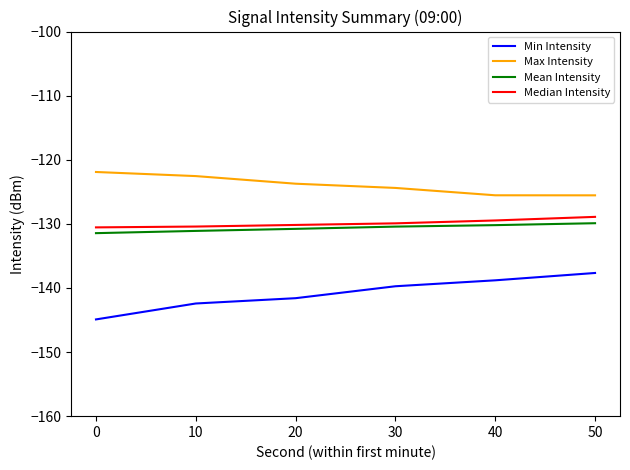

What is the total value across all series at 0?

-528.8